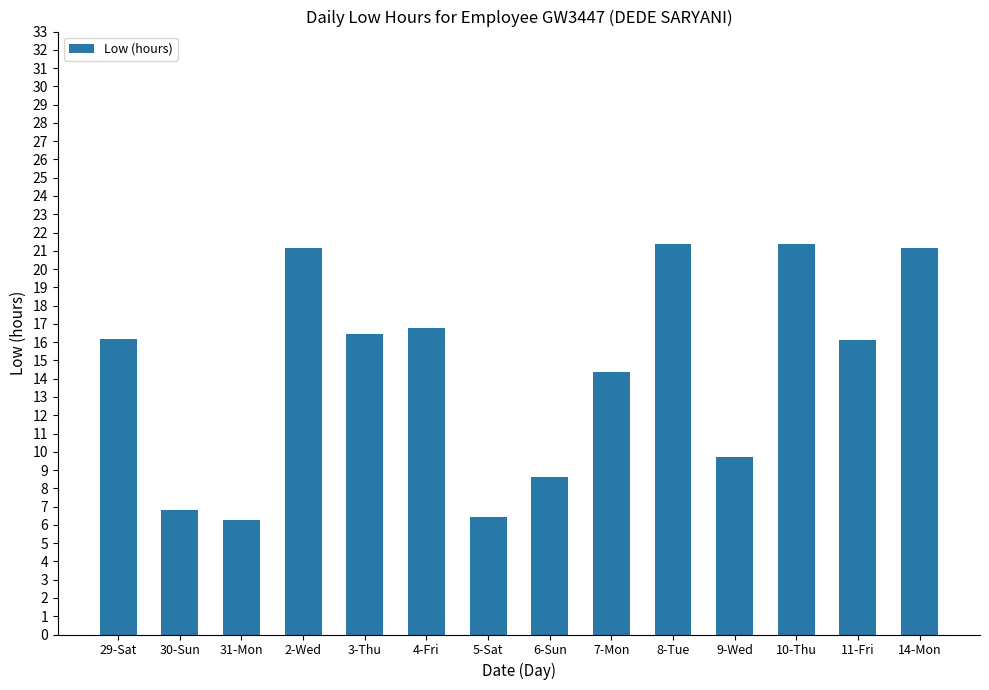

What is the difference between the second highest and minimum values?

15.1